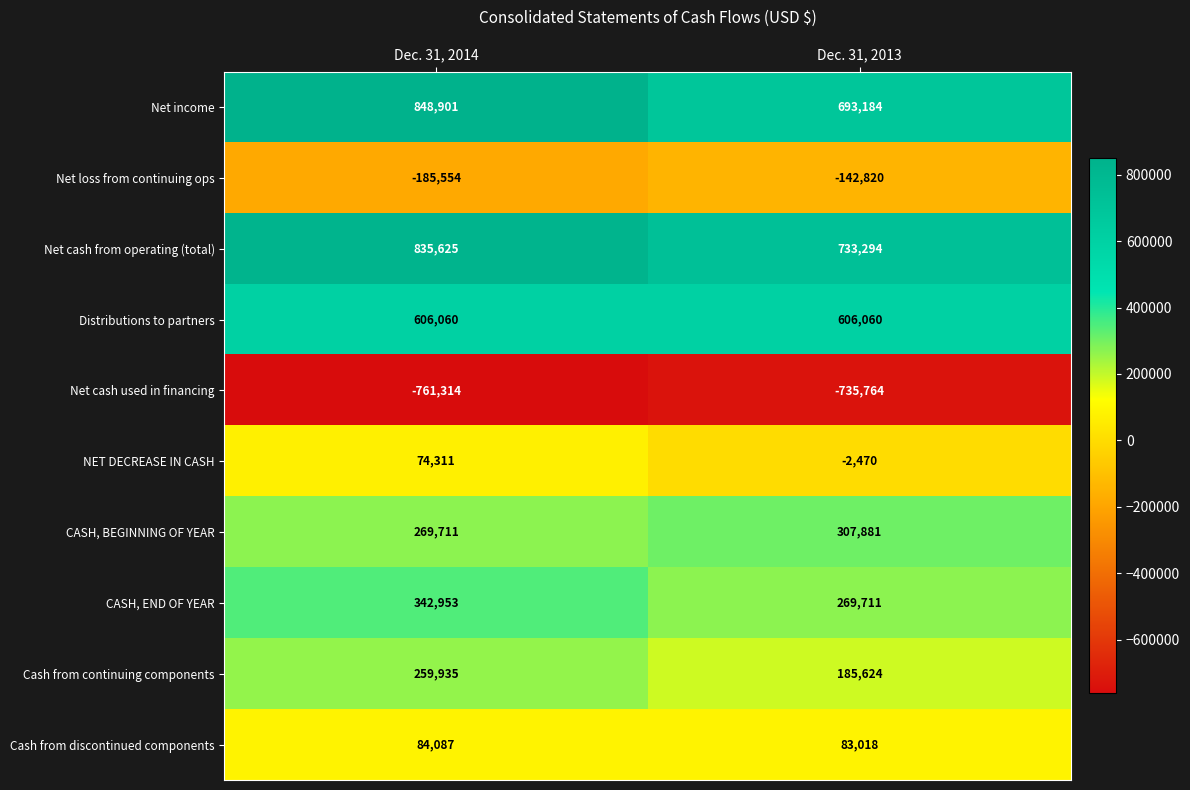

Is the value of Net cash from operating (total) at Dec. 31, 2013 greater than the value of Net income at Dec. 31, 2013?

Yes